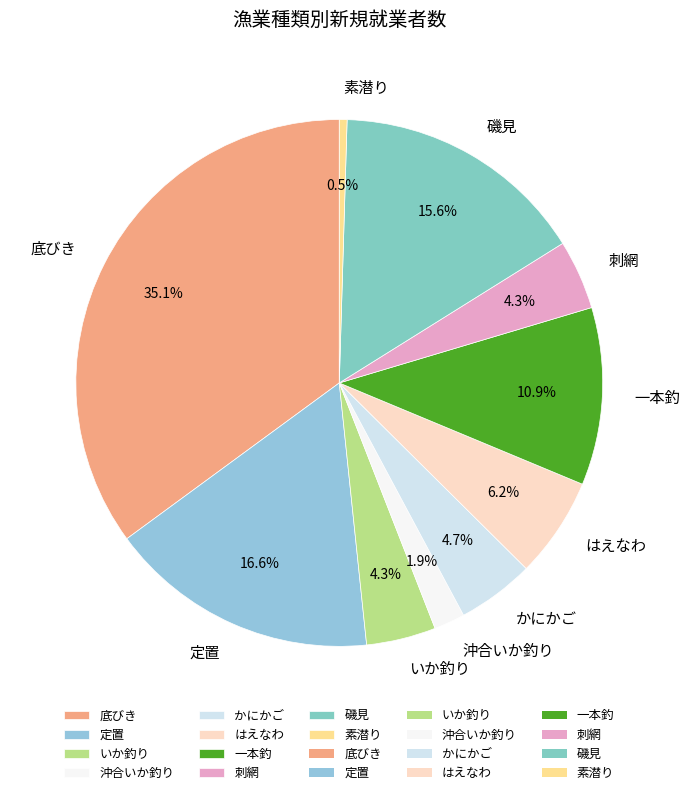

Between 一本釣 and 刺網, which is larger?

一本釣